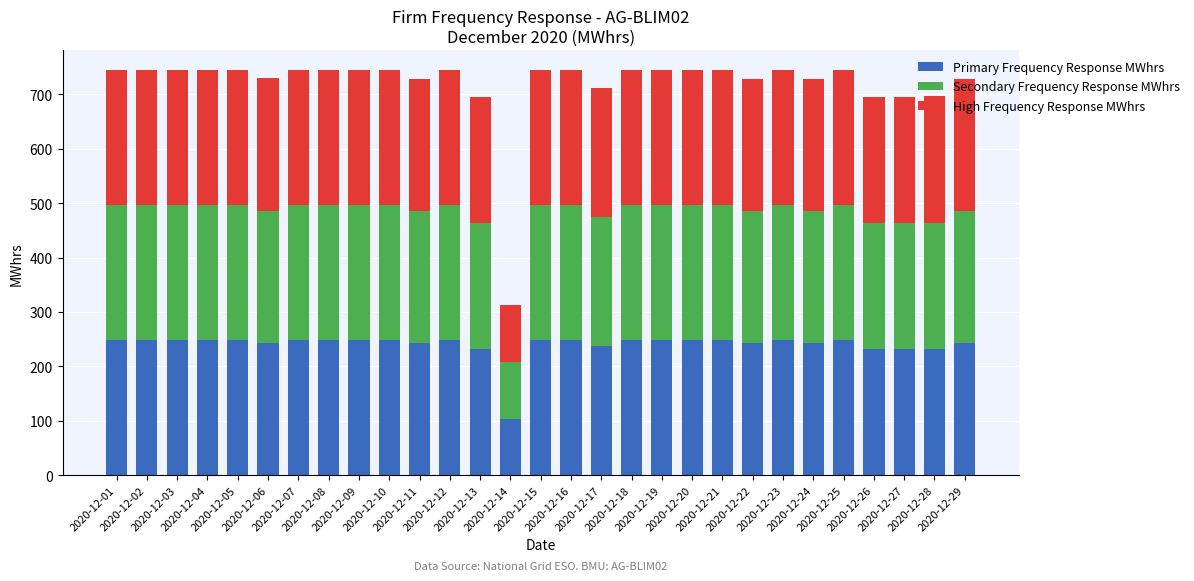

What is the maximum value for Primary Frequency Response MWhrs?

248.0